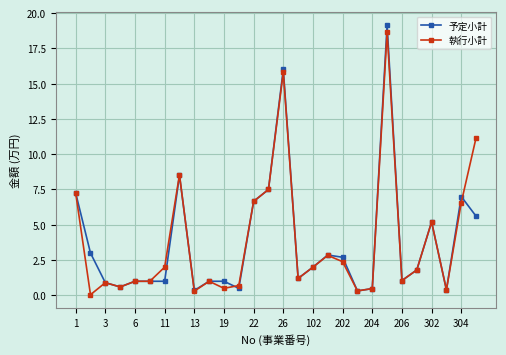

At how many categories does at least one series exceed 4?

9